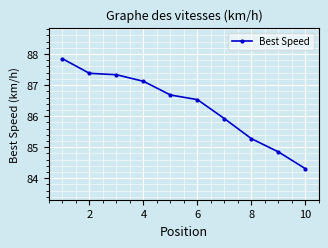

How many lines are shown in the chart?

1